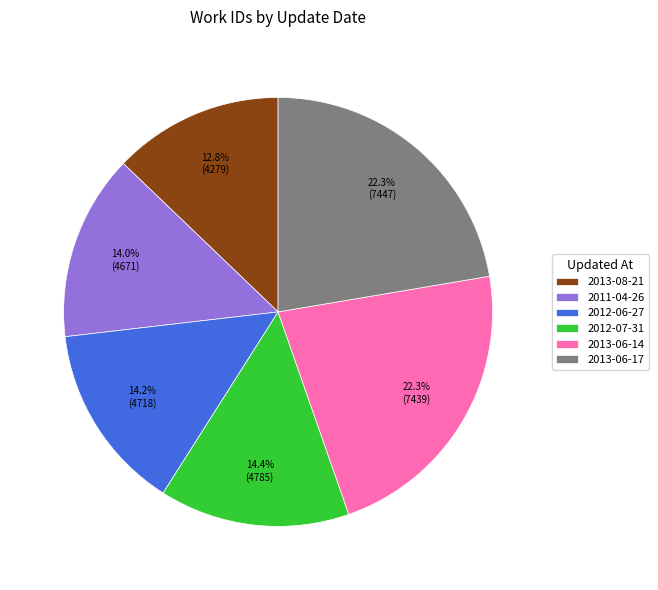

How much of the chart is everything except 2013-06-14?

77.7%